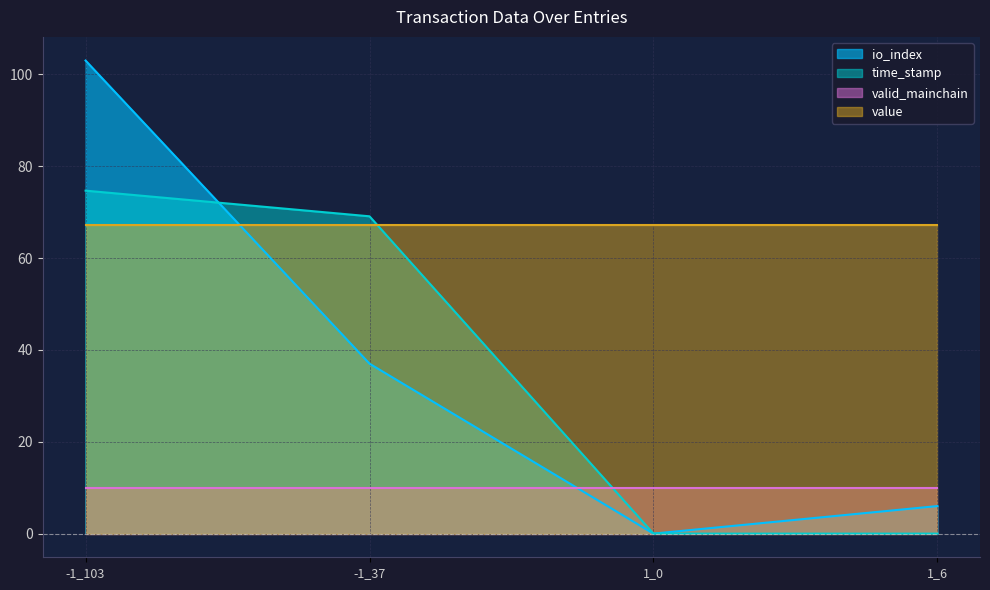

True or false: value has a value of 67.1 at -1_103.

True